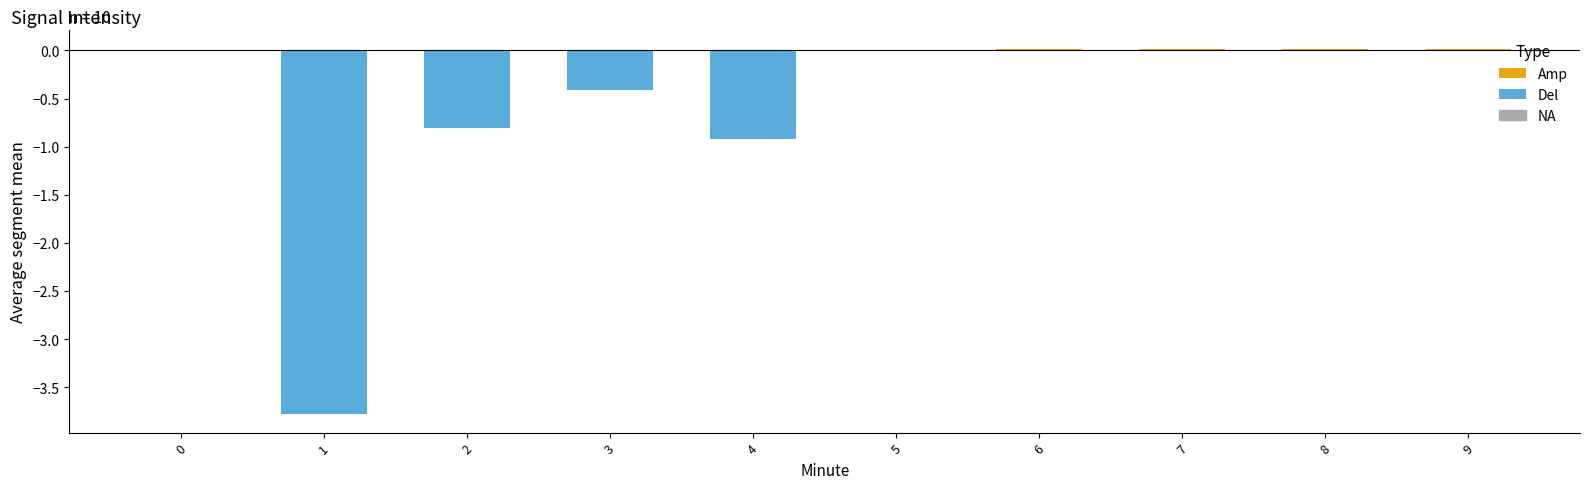

At which category does the chart reach its peak across all series?

6